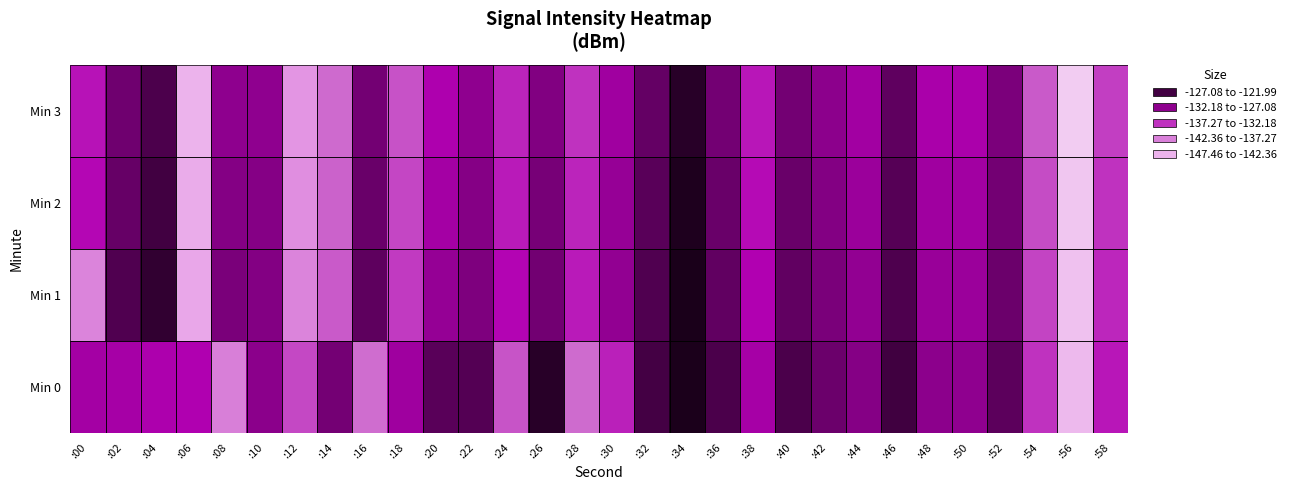

Reading right to left, list all the values displayed in this chart.

Min 0: :58=-133.2	:56=-145.5	:54=-134.6	:52=-126.2	:50=-129.7	:48=-129.5	:46=-124.5	:44=-129.0	:42=-127.1	:40=-125.1	:38=-131.3	:36=-125.1	:34=-122.1	:32=-124.7	:30=-133.7	:28=-137.7	:26=-122.9	:24=-136.3	:22=-125.7	:20=-126.1	:18=-130.8	:16=-137.9	:14=-127.8	:12=-135.8	:10=-129.4	:08=-139.8	:06=-132.0	:04=-131.7	:02=-131.3	:00=-131.2
Min 1: :58=-134.1	:56=-146.3	:54=-135.5	:52=-127.1	:50=-130.5	:48=-130.4	:46=-125.3	:44=-129.9	:42=-128.2	:40=-126.5	:38=-132.1	:36=-126.5	:34=-122.0	:32=-125.4	:30=-129.9	:28=-133.5	:26=-127.7	:24=-132.3	:22=-128.5	:20=-130.1	:18=-135.1	:16=-126.3	:14=-136.7	:12=-140.2	:10=-128.8	:08=-128.2	:06=-143.7	:04=-123.5	:02=-125.4	:00=-140.2
Min 2: :58=-134.7	:56=-146.8	:54=-136.0	:52=-127.7	:50=-131.0	:48=-130.9	:46=-125.8	:44=-130.5	:42=-128.8	:40=-127.0	:38=-132.7	:36=-127.0	:34=-122.3	:32=-126.0	:30=-130.2	:28=-134.0	:26=-128.0	:24=-133.5	:22=-129.0	:20=-131.2	:18=-135.7	:16=-127.0	:14=-137.0	:12=-141.2	:10=-129.0	:08=-128.9	:06=-144.2	:04=-124.6	:02=-126.8	:00=-132.5
Min 3: :58=-135.2	:56=-147.5	:54=-136.7	:52=-128.3	:50=-131.7	:48=-131.6	:46=-126.5	:44=-131.0	:42=-129.5	:40=-127.7	:38=-133.2	:36=-127.7	:34=-122.9	:32=-126.7	:30=-130.9	:28=-134.7	:26=-128.7	:24=-134.0	:22=-129.7	:20=-131.9	:18=-136.2	:16=-127.7	:14=-137.7	:12=-141.9	:10=-129.7	:08=-129.6	:06=-144.9	:04=-125.2	:02=-127.5	:00=-133.1